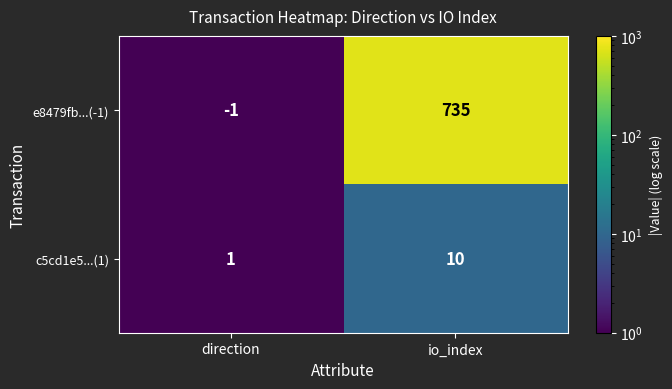

What is the difference between the highest and lowest values at io_index?

725